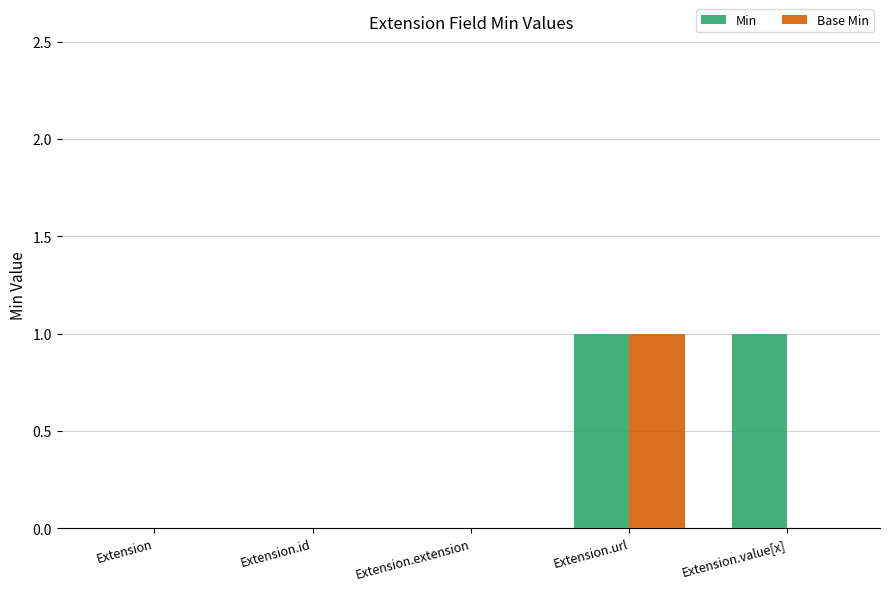

Count the number of data series in this chart.

2